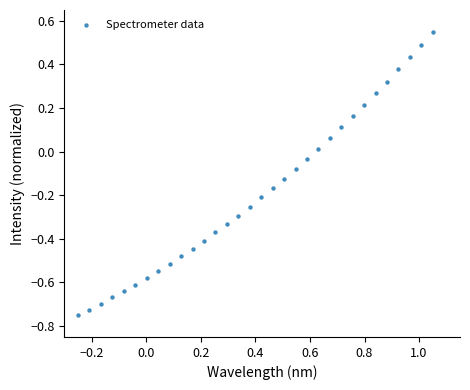

What is the range of X values (max minus min)?

1.3